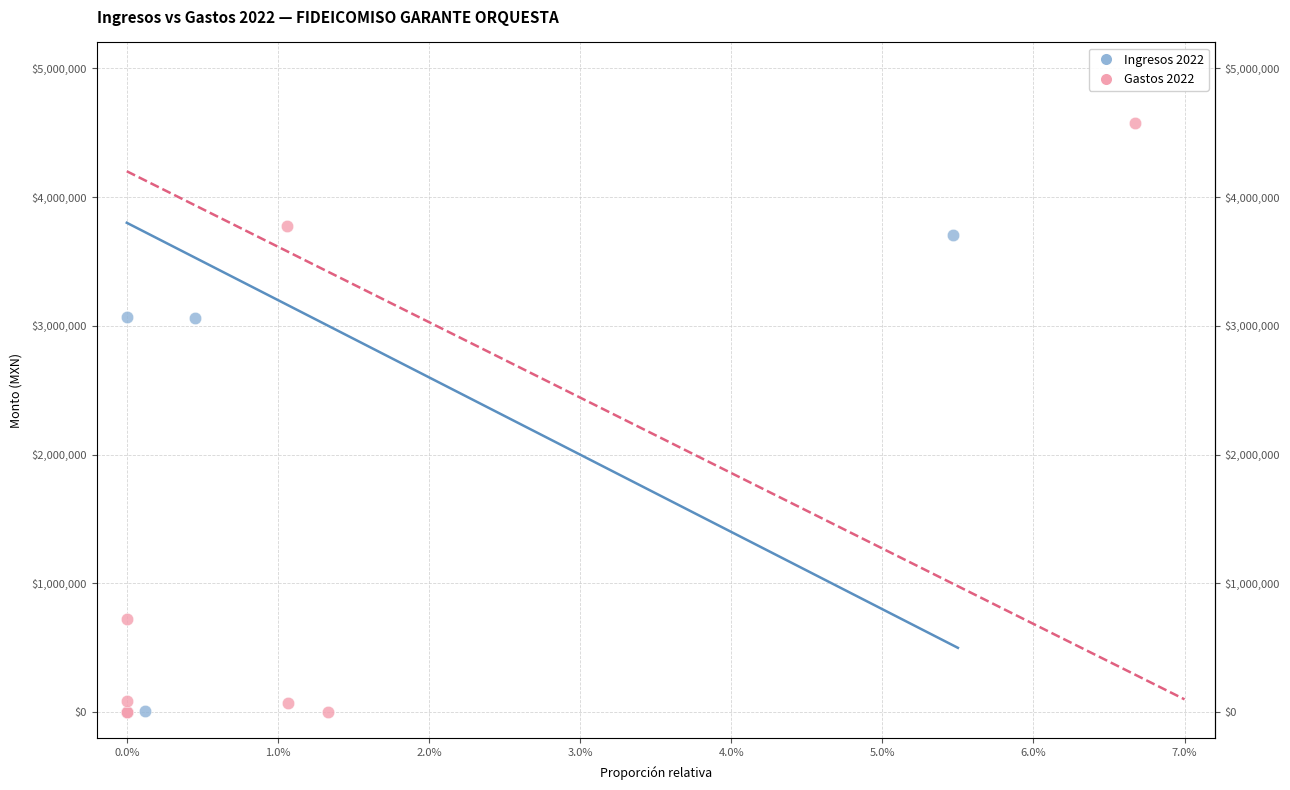

Which series has the largest Y range (max minus min)?

Gastos 2022